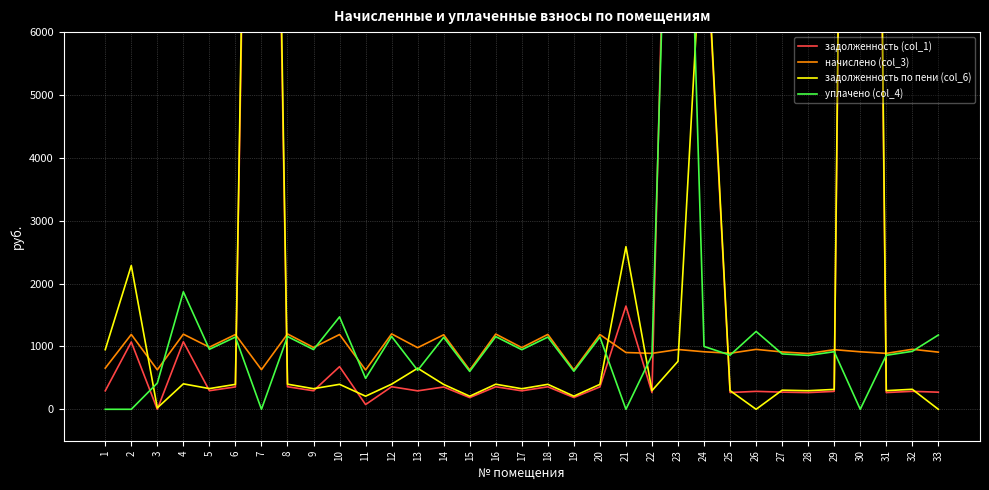

Where do задолженность (col_1) and уплачено (col_4) first cross each other?

2 and 3